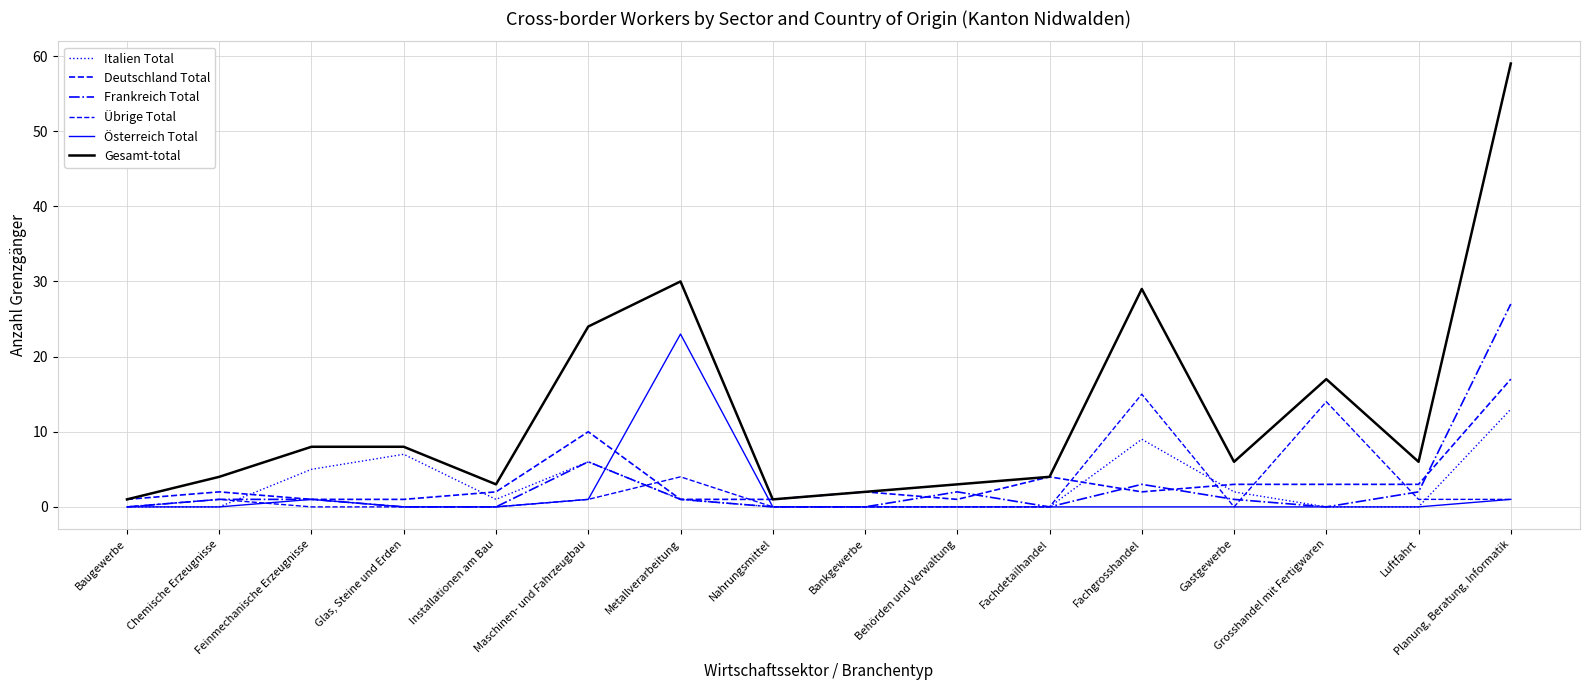

Does the chart have visible grid lines?

Yes